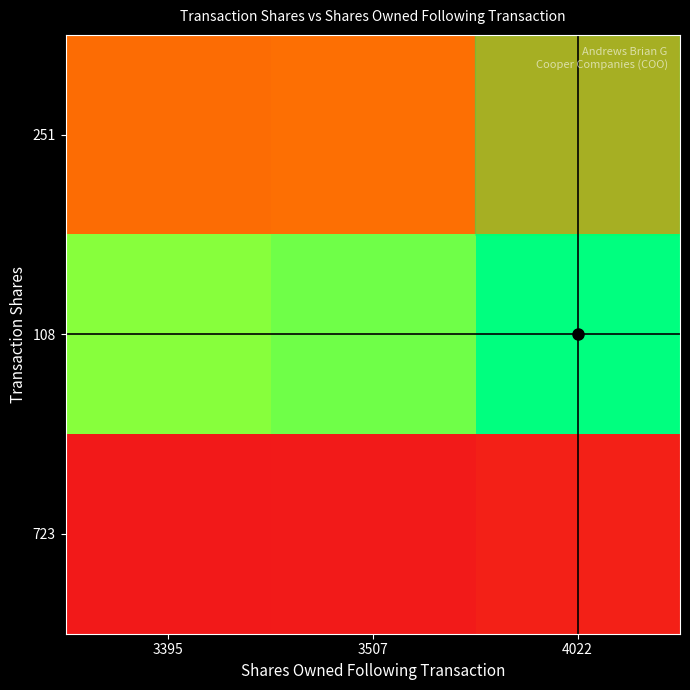

Which has a higher value, 4022 or 3507?

4022